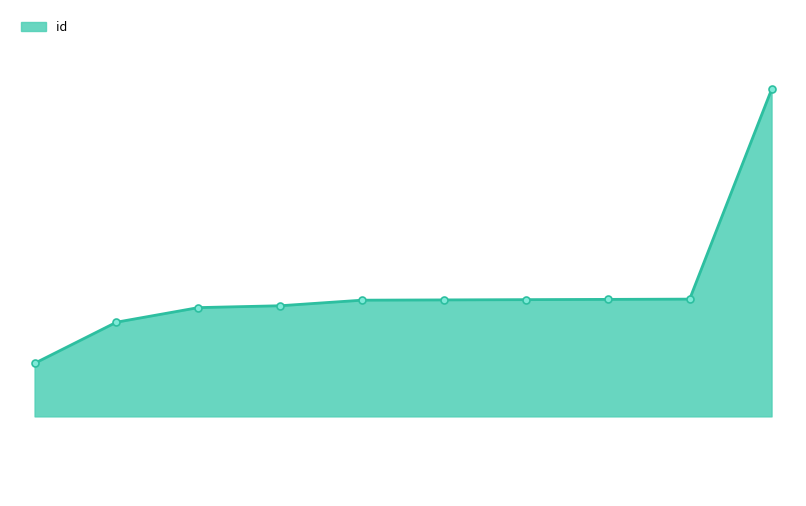

Is this an area chart (filled region under the line)?

Yes